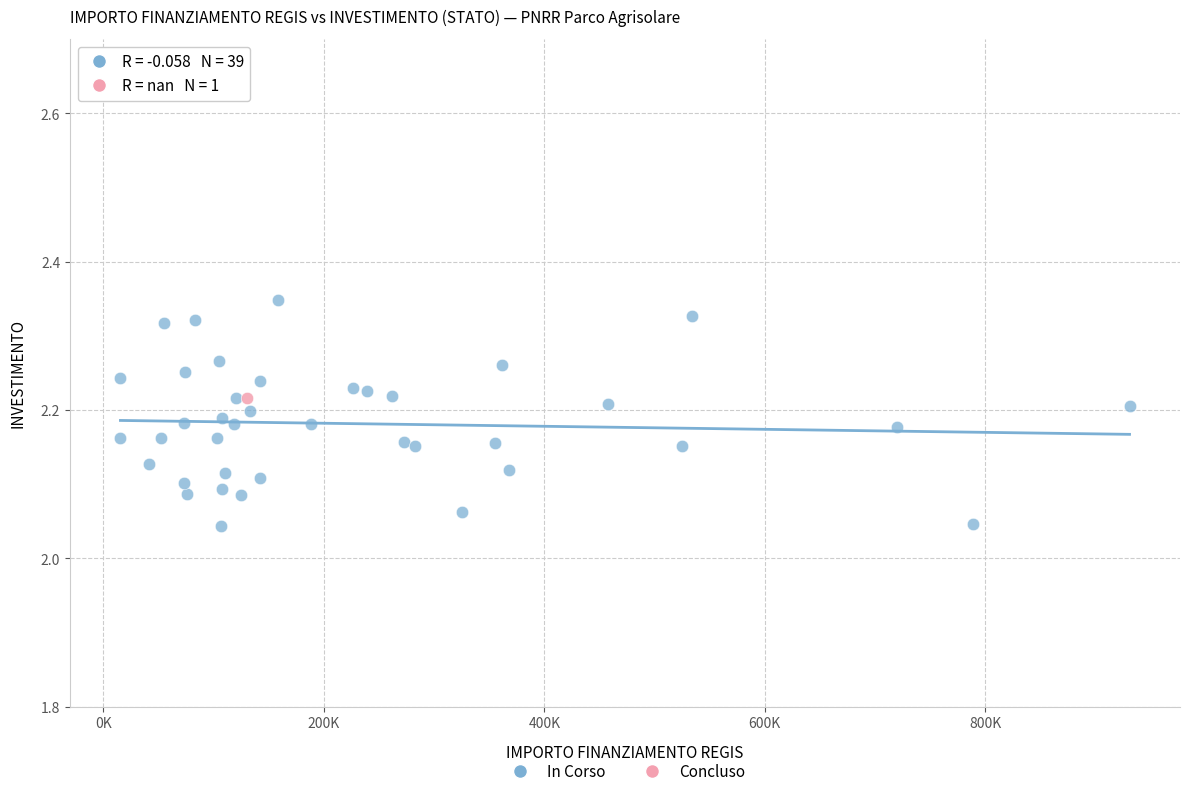

What are all the series names shown in the legend?

In Corso, Concluso